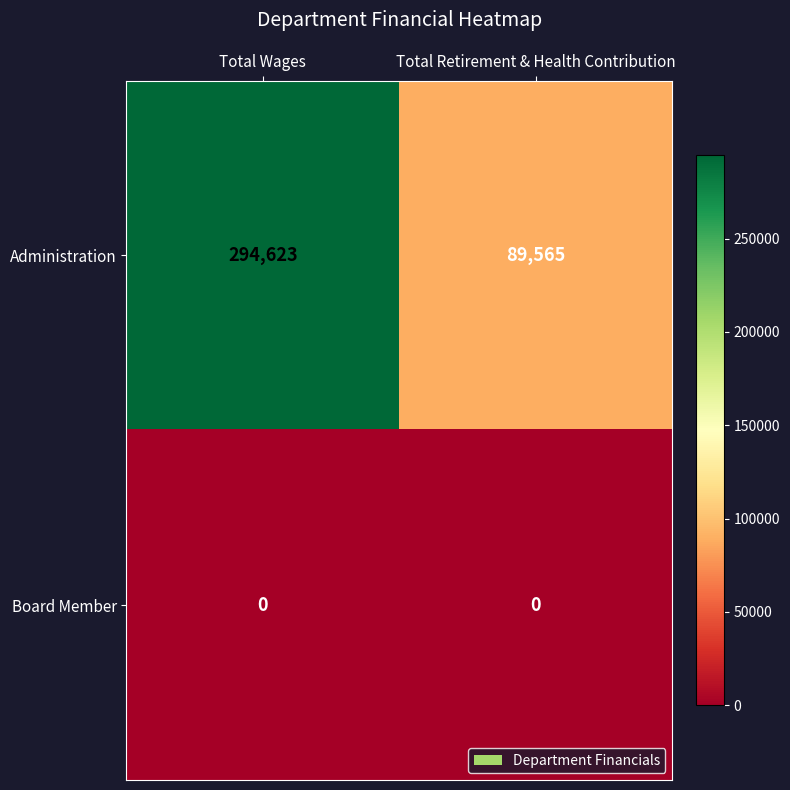

At how many categories does at least one series exceed 5147?

2